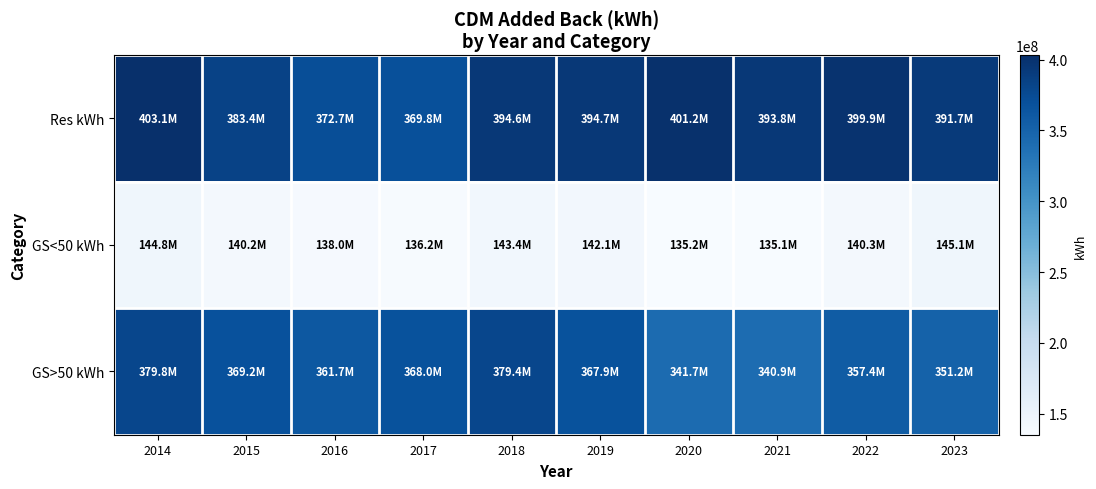

At which category is the sum across all series the highest?

2014